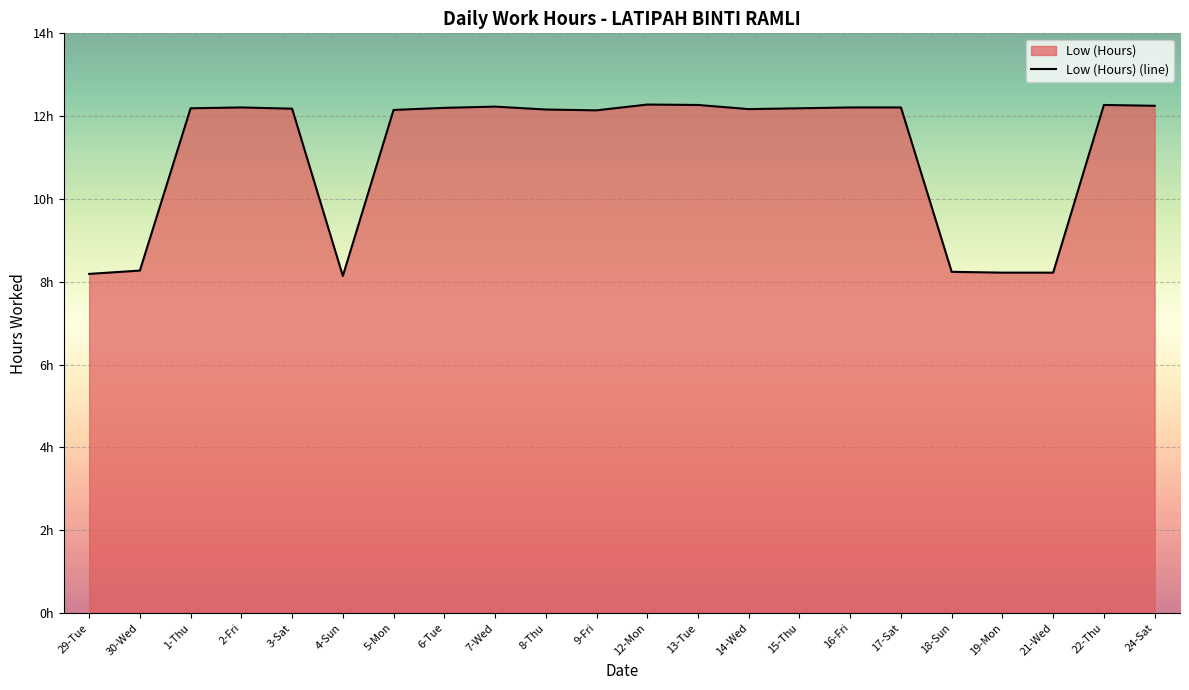

What is the greatest value displayed?

12.3